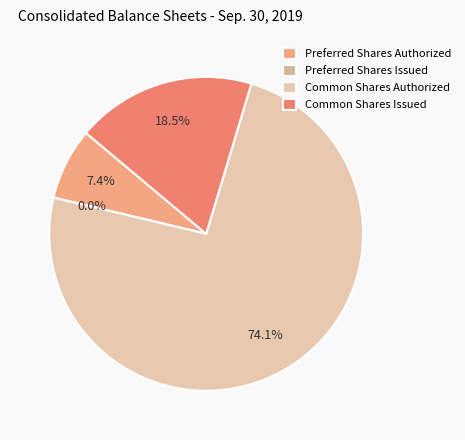

Count the number of slices in the pie.

4